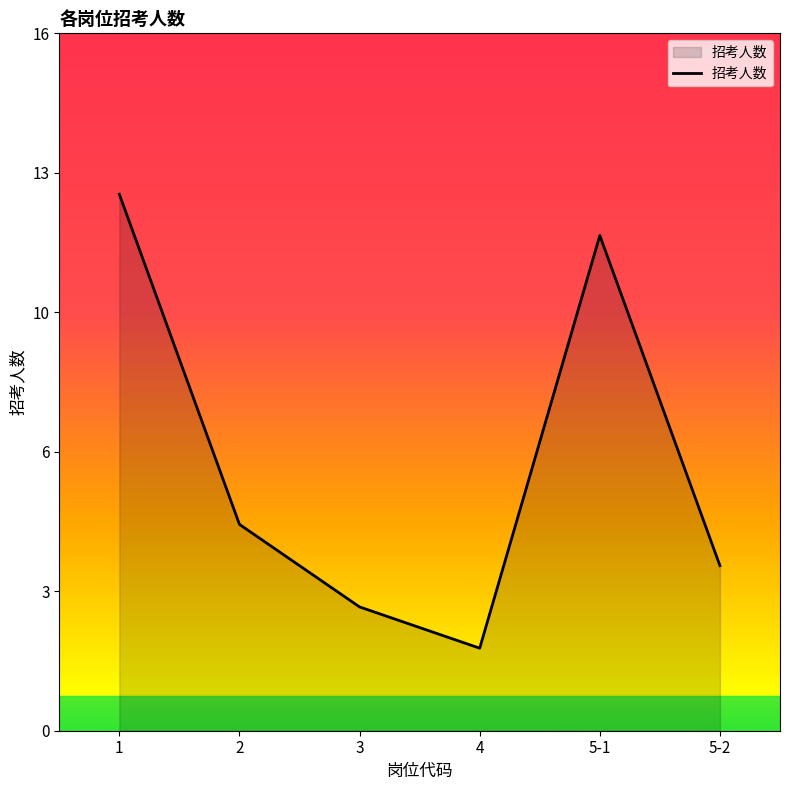

What position from the left is 1?

1